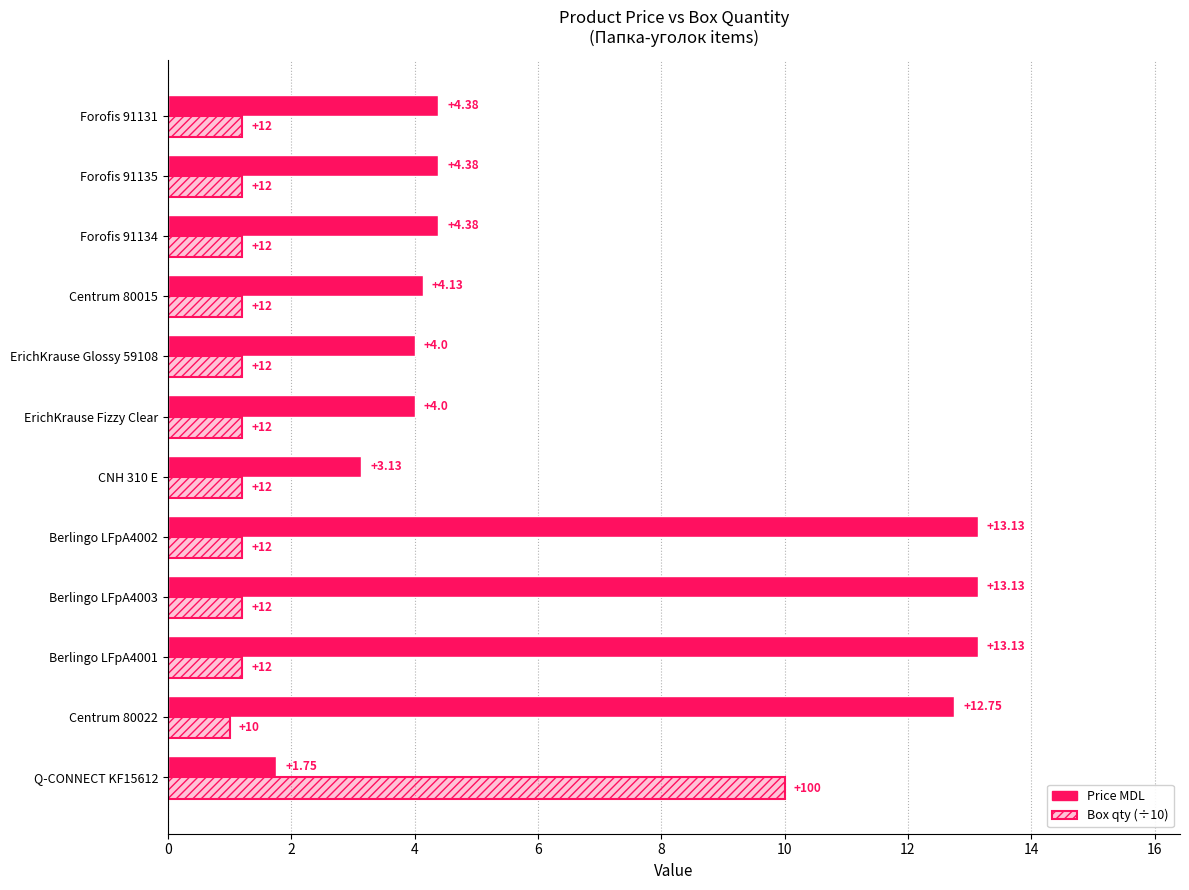

How many values in the Box qty (÷10) series exceed 1?

11